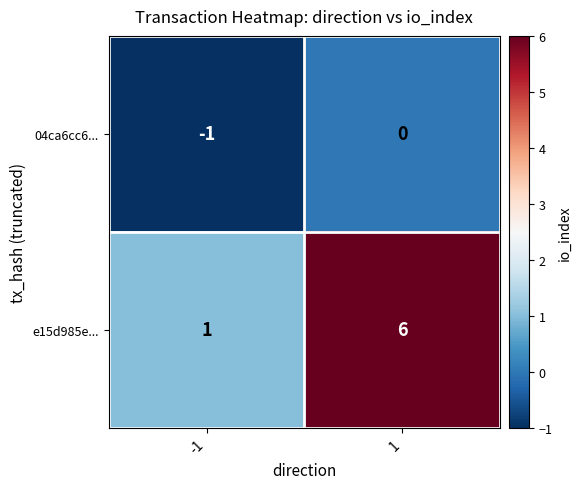

What is the approximate value of e15d985e... at 1?

6